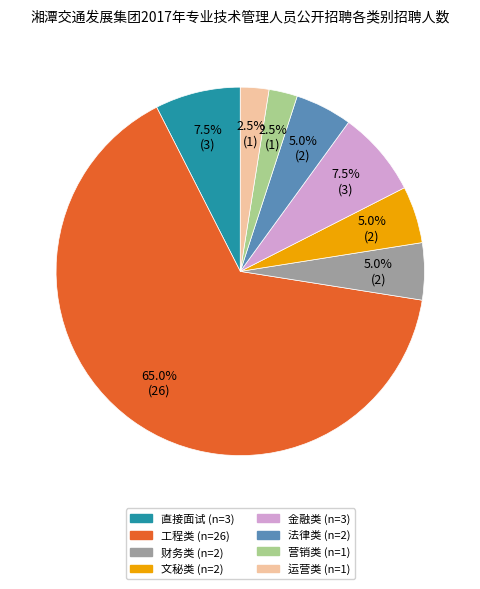

Which category has the biggest portion of the pie?

工程类